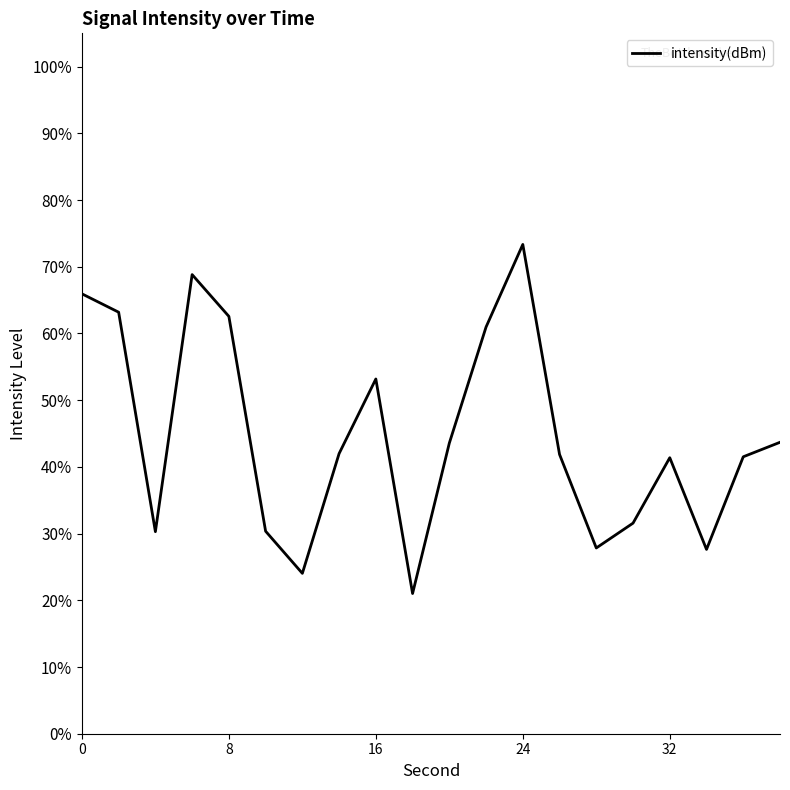

What is the greatest value displayed?

73.4